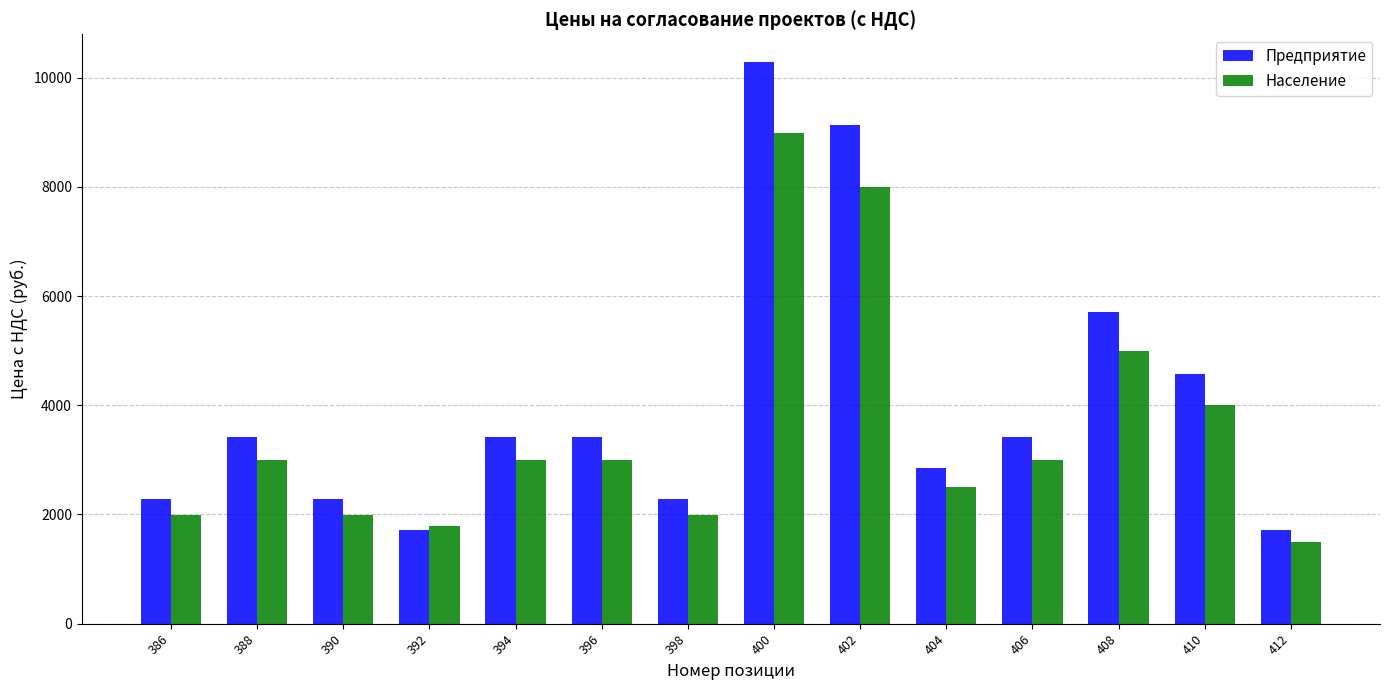

What is the total value across all series at 402?

17135